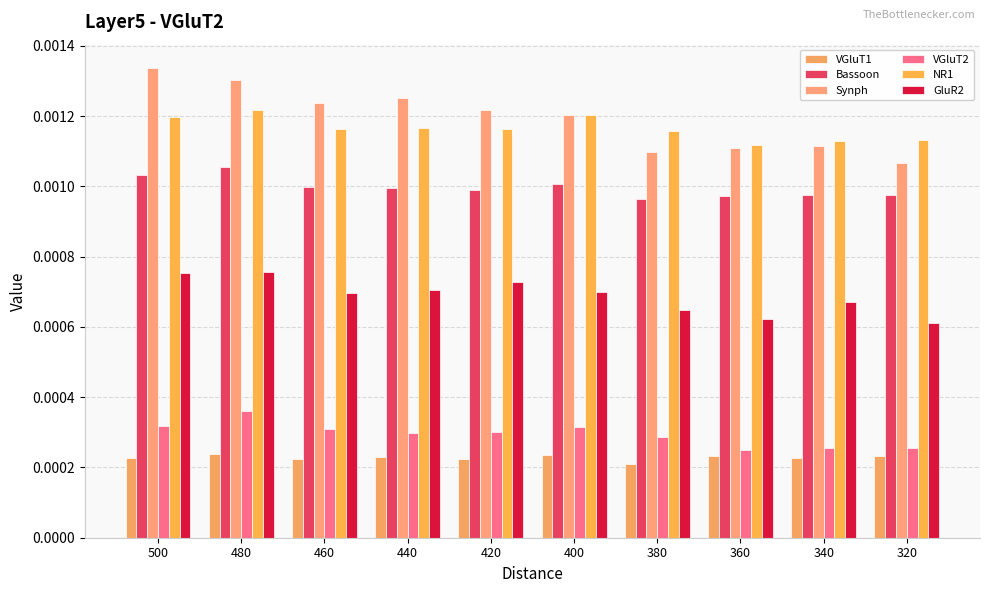

Does the chart contain any negative values?

No